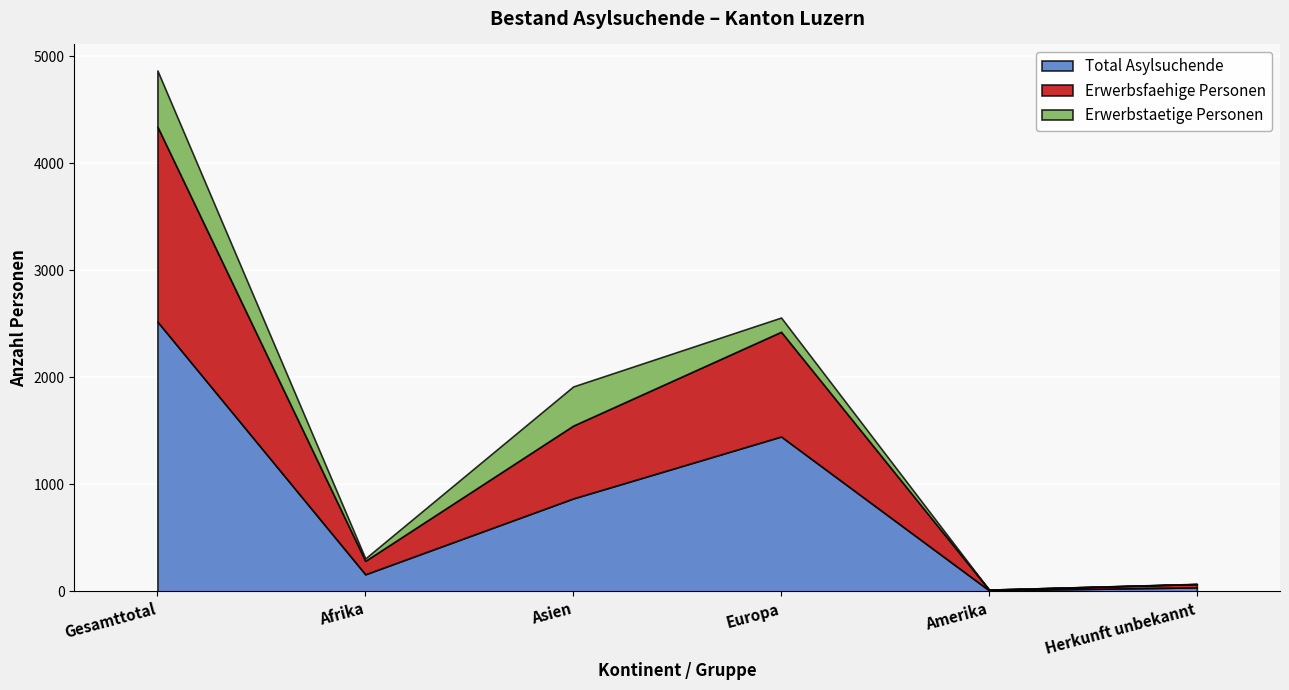

Where does the Erwerbsfaehige Personen series first go above 681?

Gesamttotal